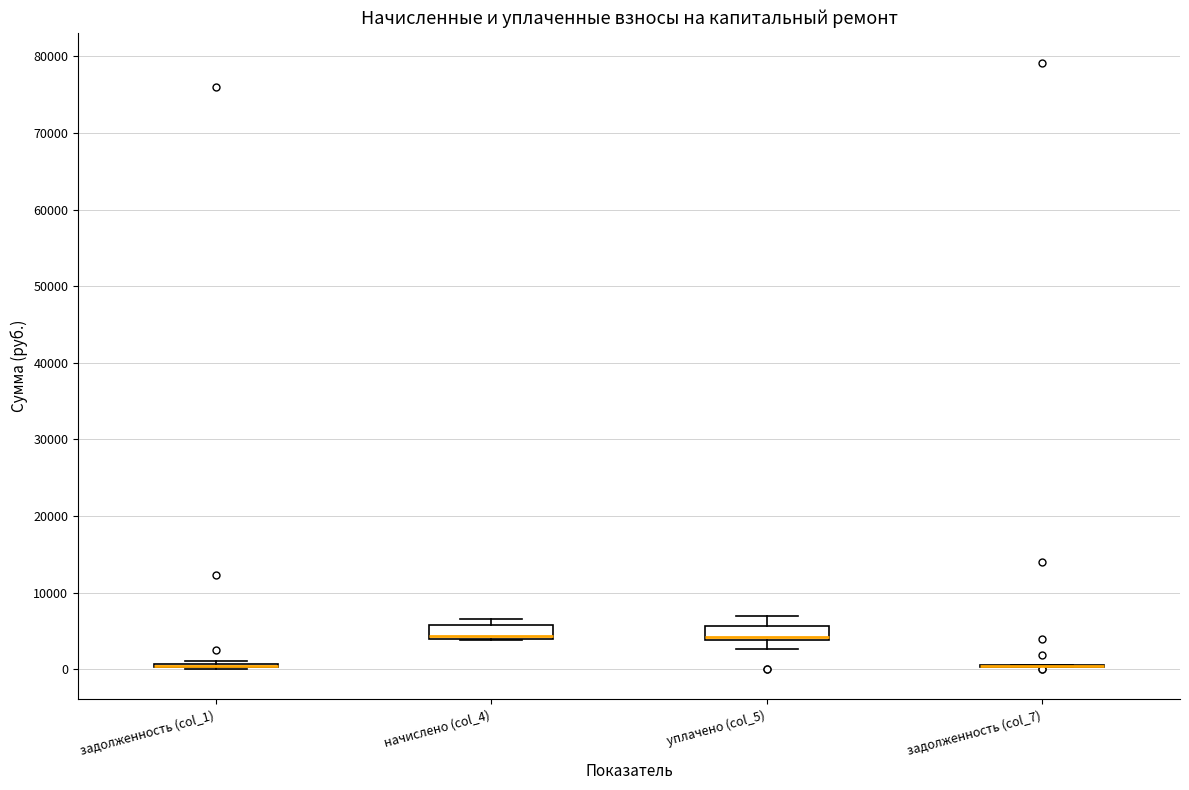

Where does the lower whisker of the box for уплачено (col_5) end on the y-axis? The values are not printed on the chart, so give them approximately, as read against the axis.

3000